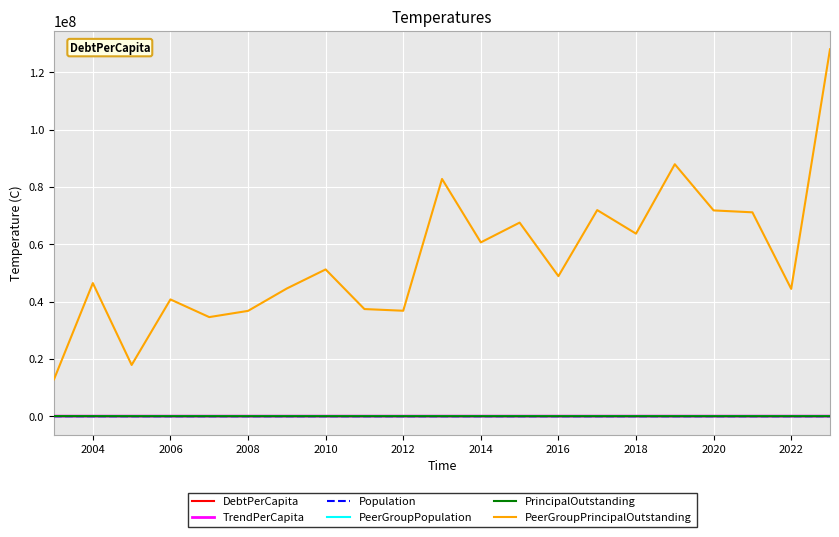

True or false: PeerGroupPrincipalOutstanding and PrincipalOutstanding intersect in this chart.

False